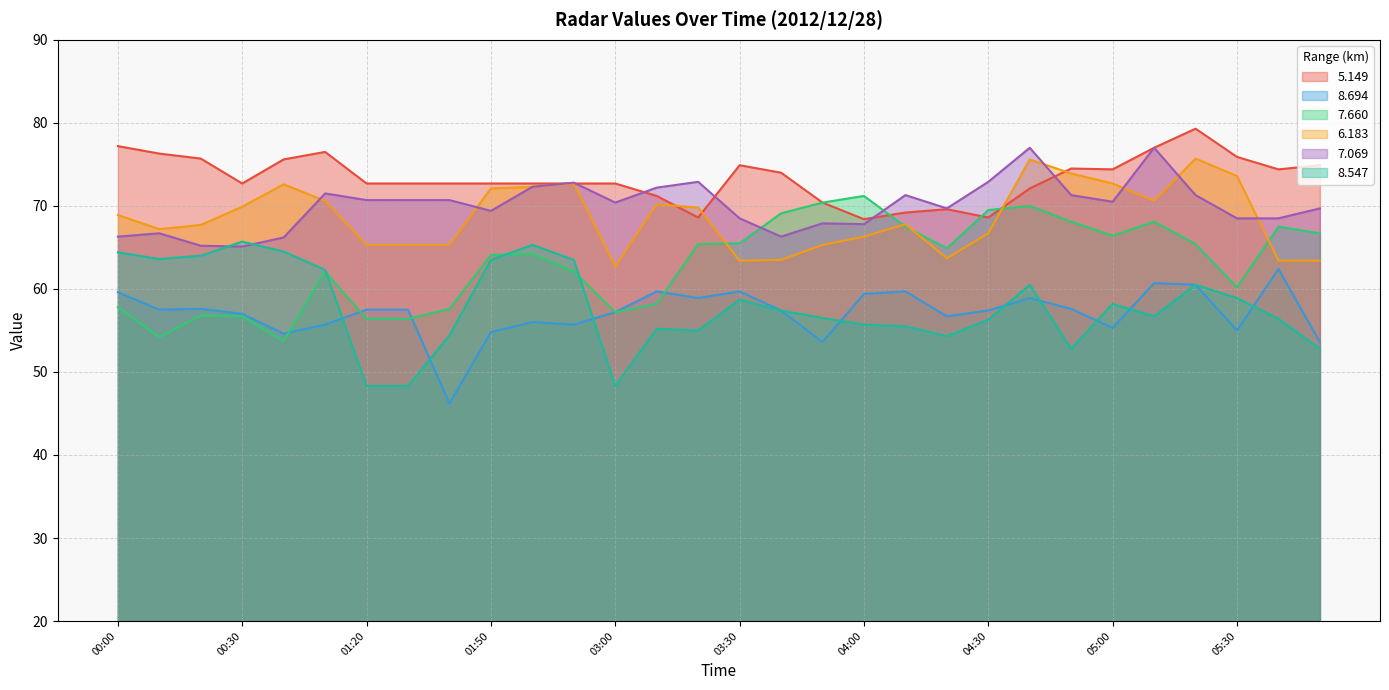

What is the difference between the maximum and second lowest values in the 7.660 series?

17.0